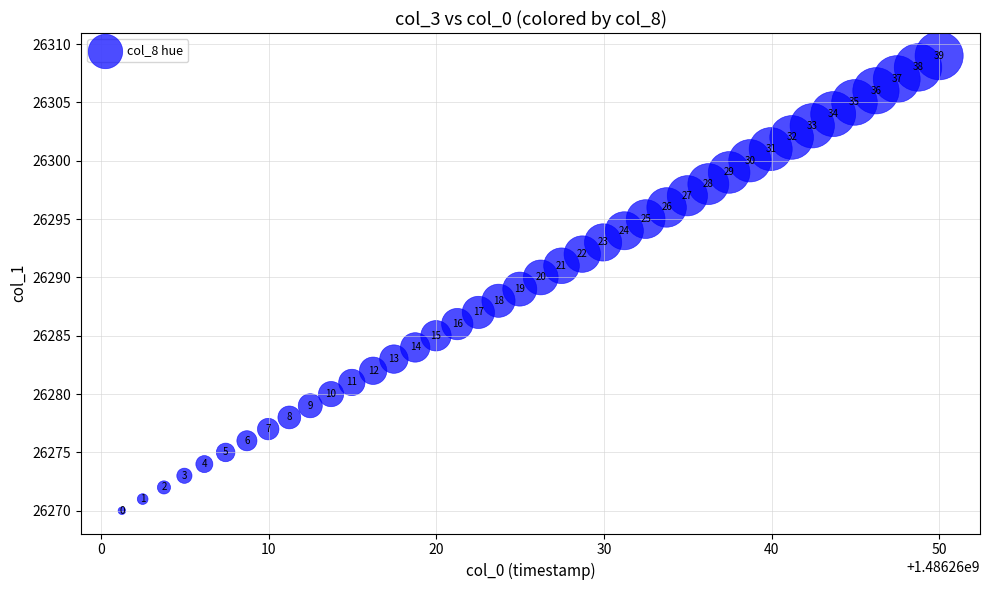

What Y value in the scatter plot is closest to 26289?

26289